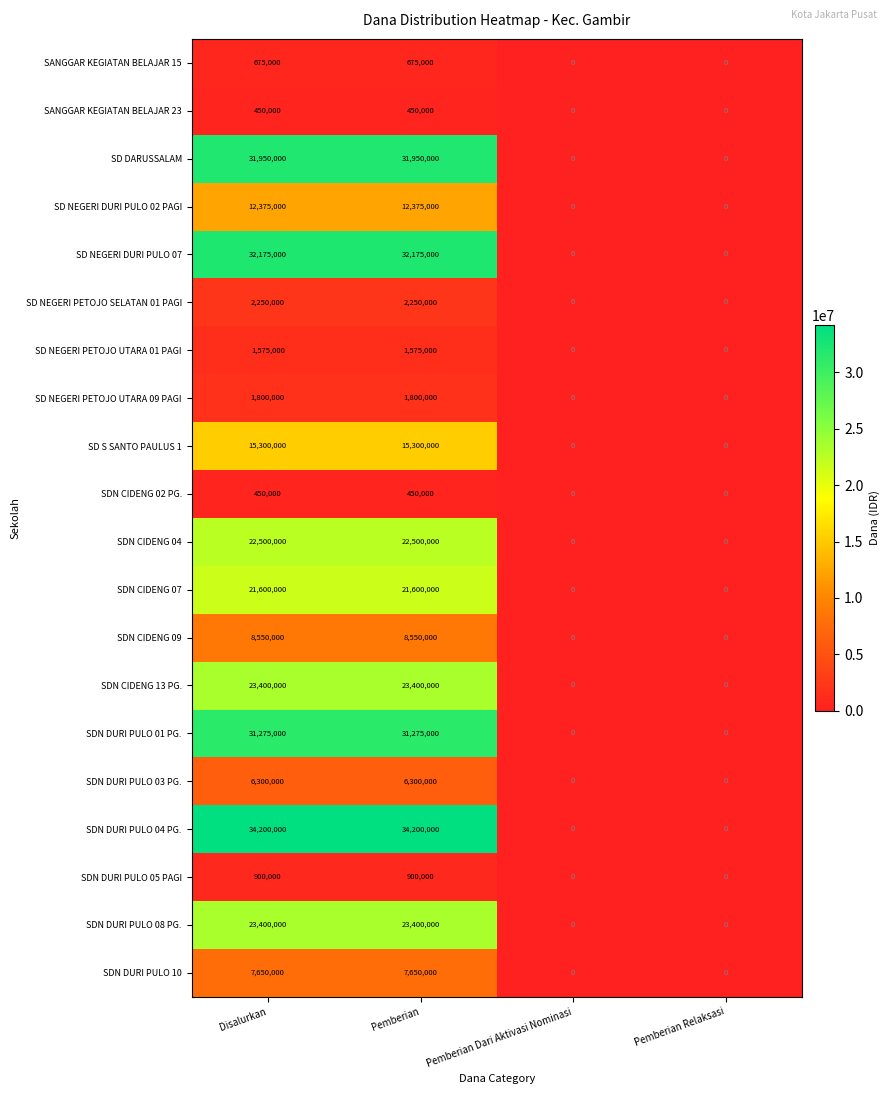

Which series has the largest total across all categories?

SDN DURI PULO 04 PG.